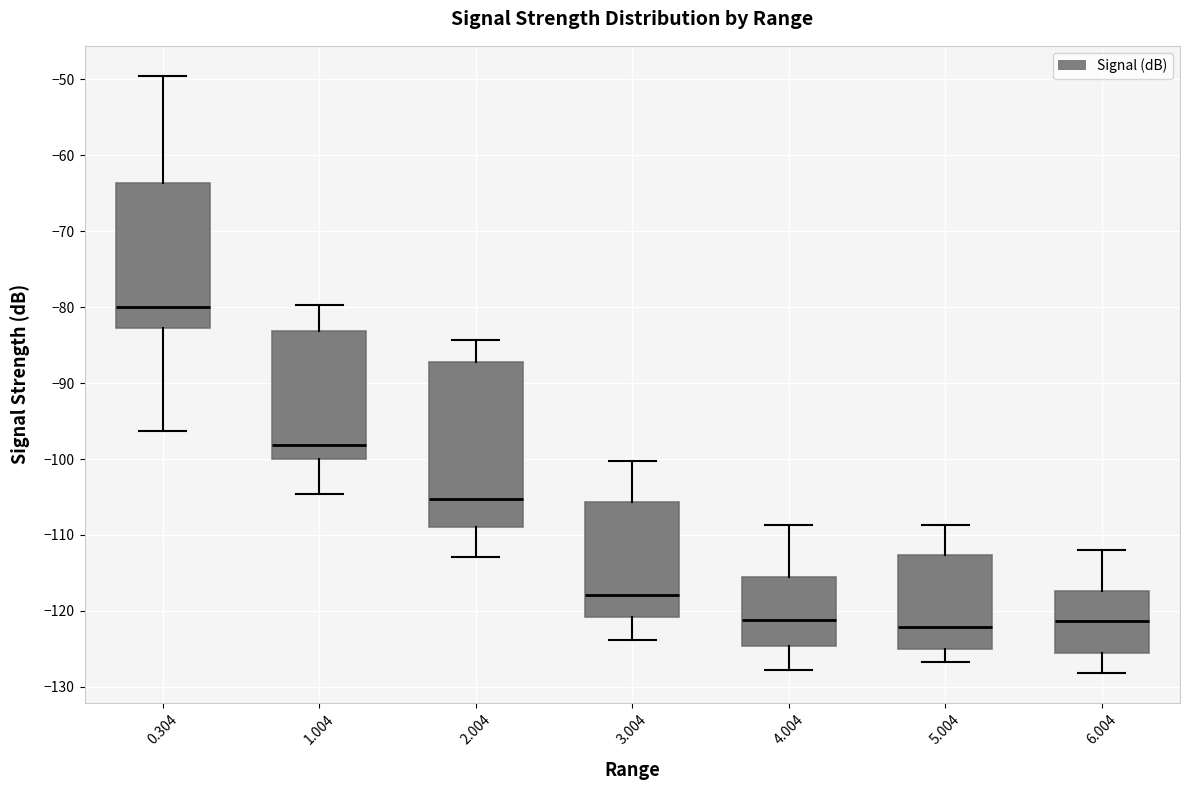

Which box has the highest median line?

0.304